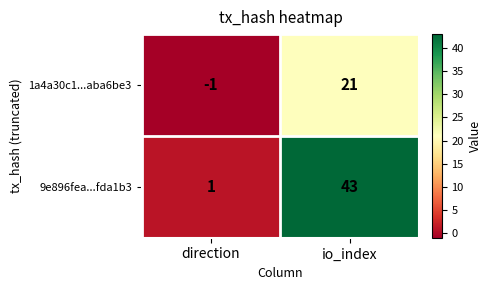

Reading left to right, transcribe all the data shown in this chart.

1a4a30c1...aba6be3: direction=-1	io_index=21
9e896fea...fda1b3: direction=1	io_index=43